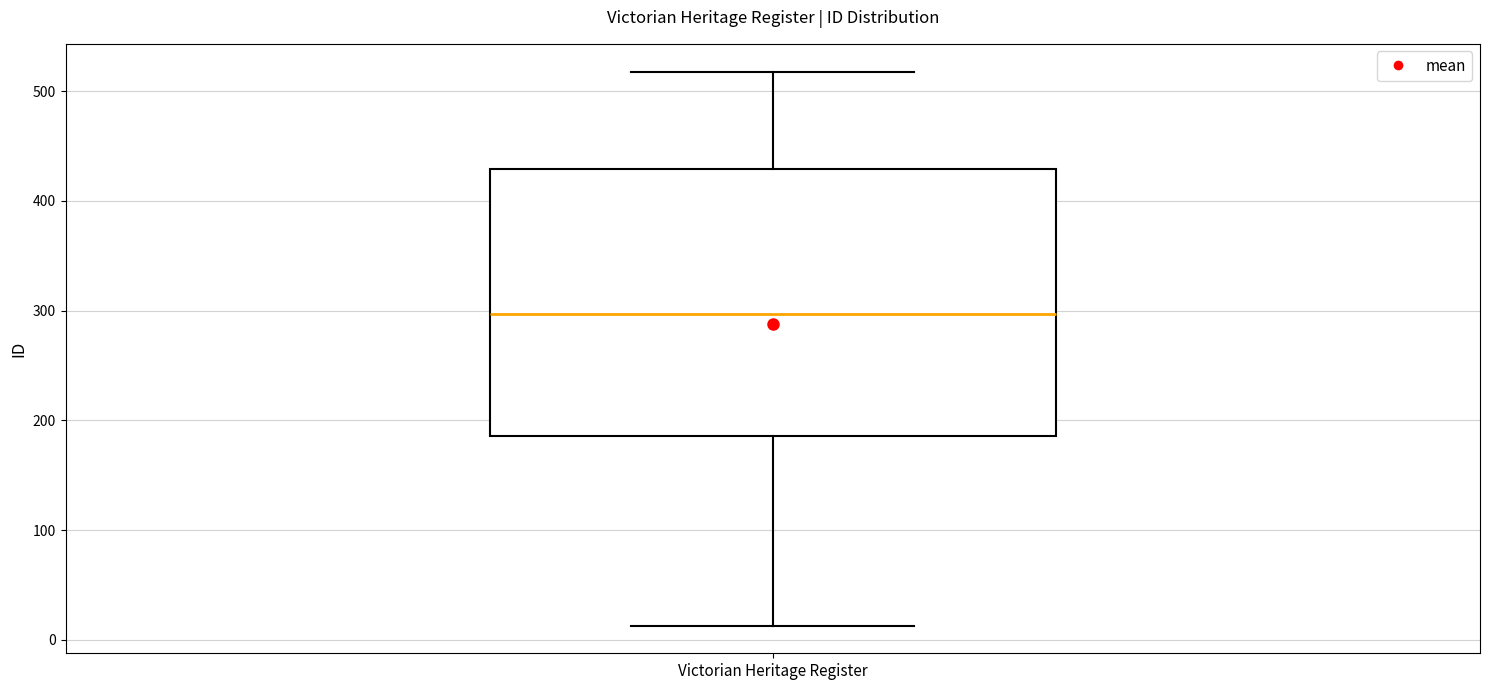

Read this box plot against the y-axis: the position of the median line, the range covered by the box, and the ends of both whiskers. The values are not printed on the chart, so give them approximately, as read against the axis.

median 300, box 190 to 430, whiskers 10 to 520